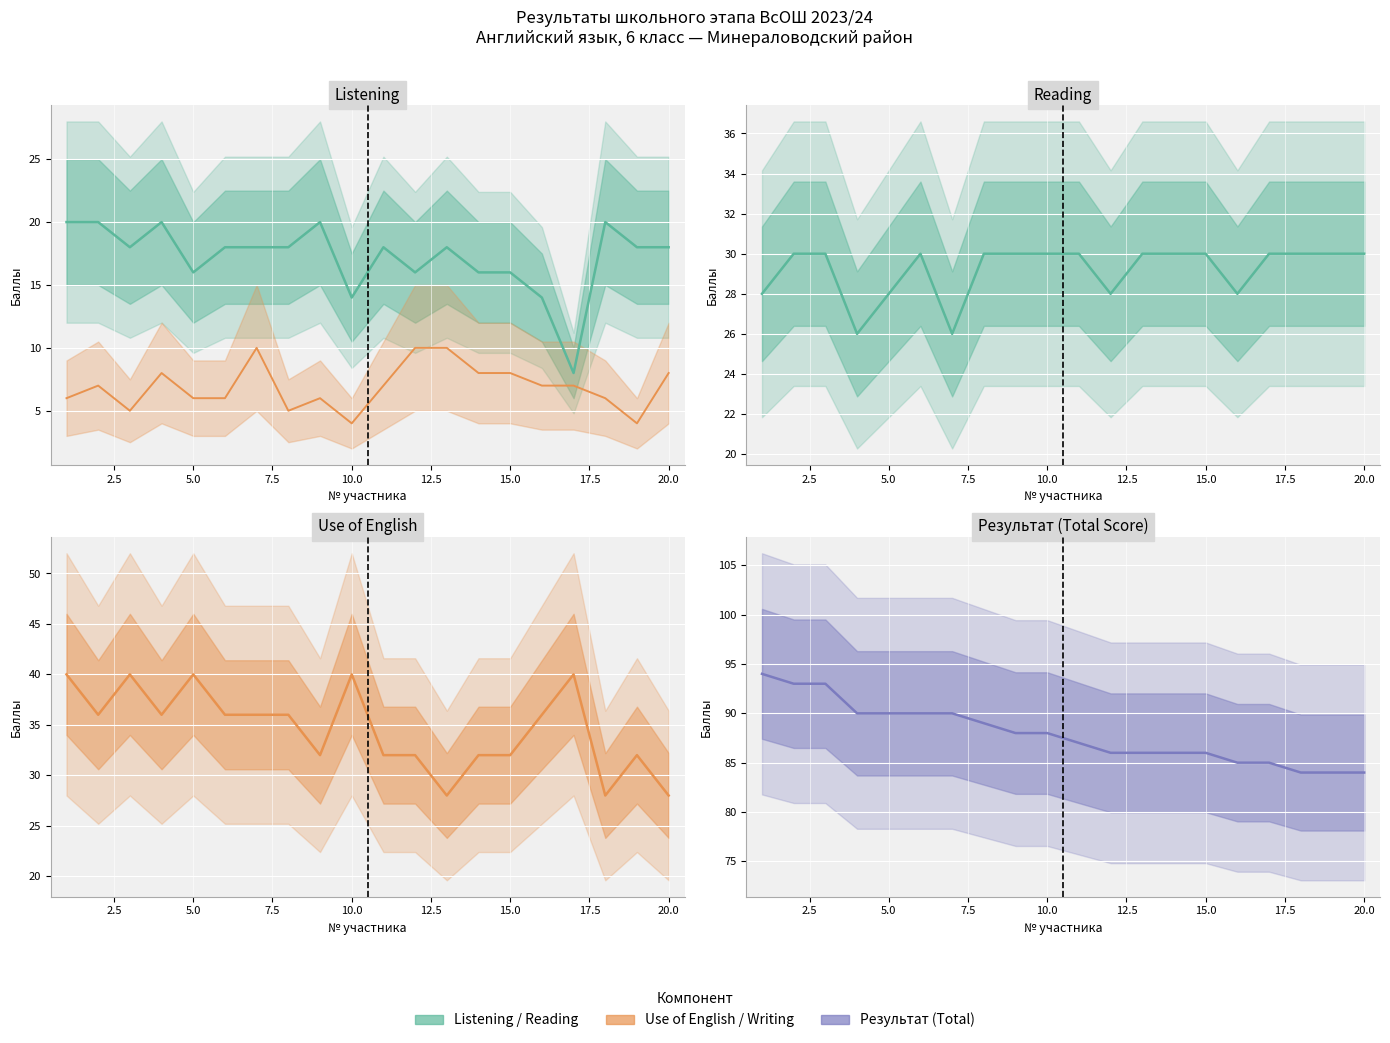

The value of Use of English at 17 is 48. True or false?

False